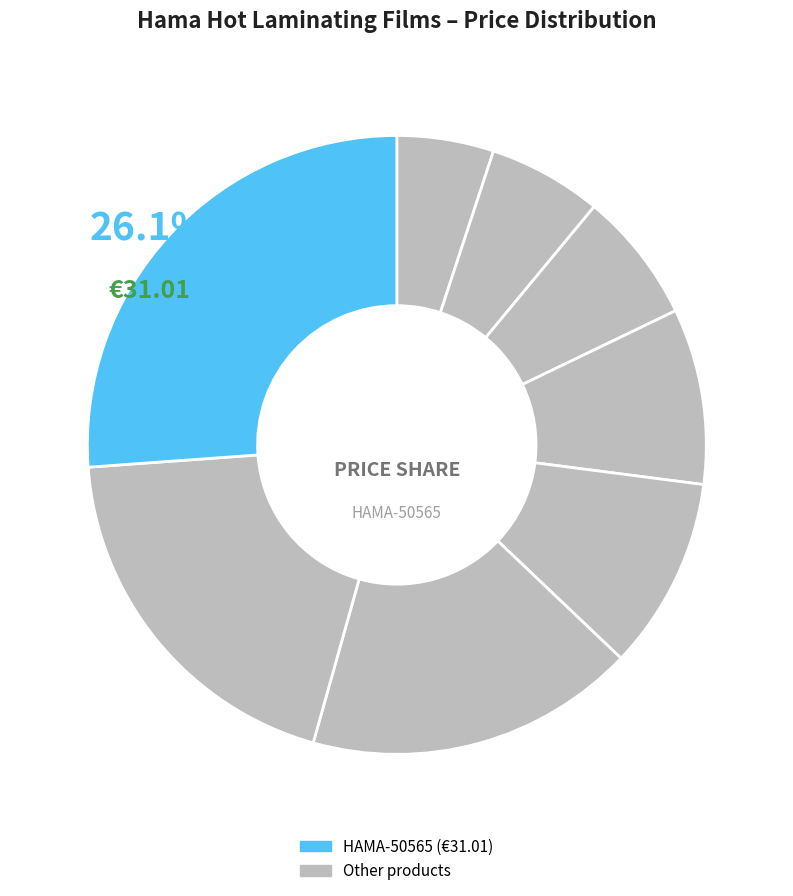

How many segments does this pie chart have?

8